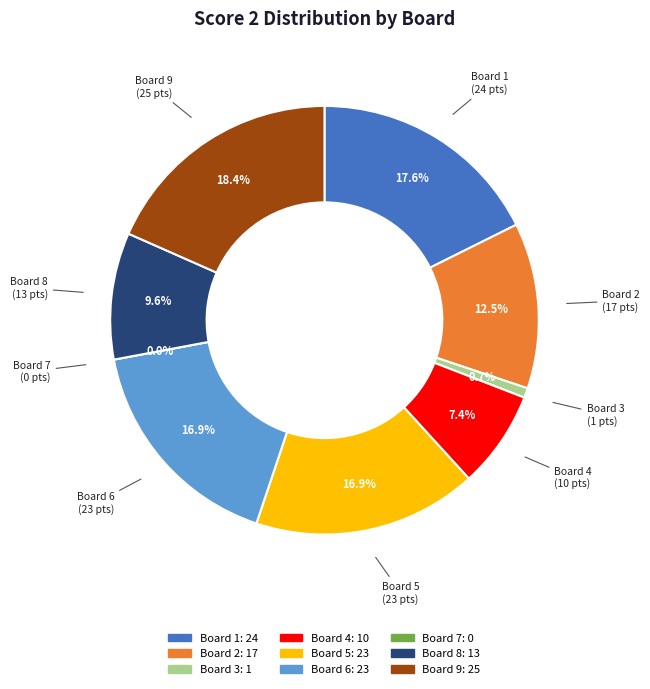

Does Board 6 represent more than half of the total?

No